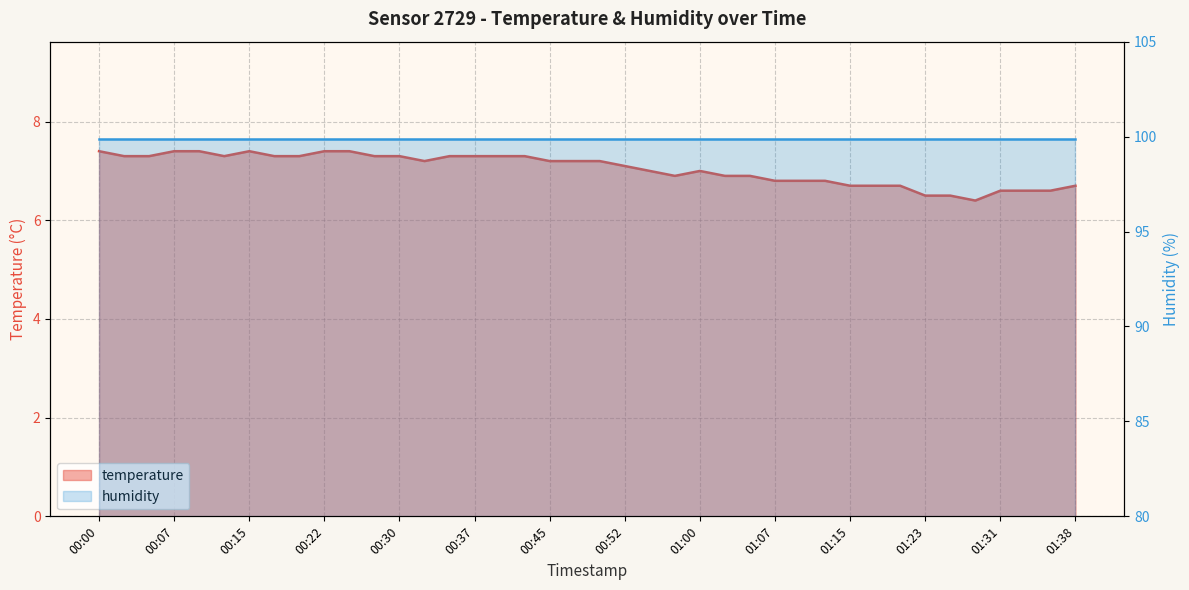

List the labels in order of value, smallest first.

01:28, 01:23, 01:26, 01:31, 01:33, 01:36, 01:15, 01:18, 01:20, 01:38, 01:07, 01:10, 01:12, 00:57, 01:02, 01:05, 00:55, 01:00, 00:52, 00:32, 00:45, 00:47, 00:50, 00:02, 00:05, 00:12, 00:17, 00:20, 00:27, 00:30, 00:35, 00:37, 00:40, 00:42, 00:00, 00:07, 00:10, 00:15, 00:22, 00:25